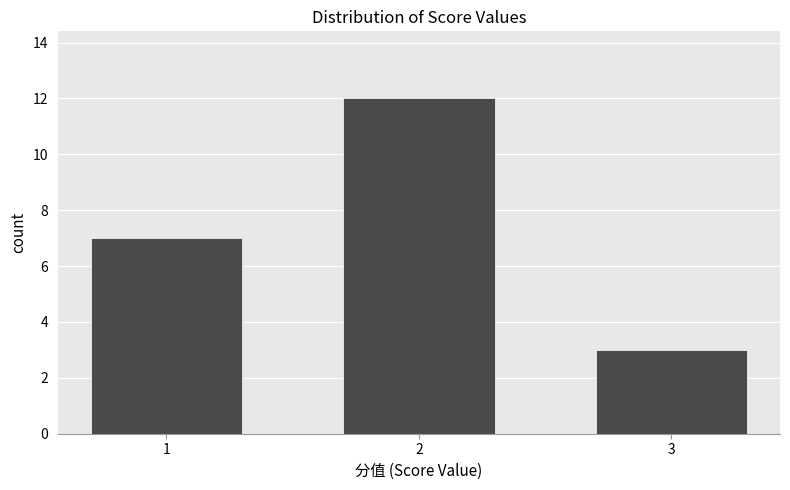

Reading left to right, extract all data points from this chart.

1=7	2=12	3=3